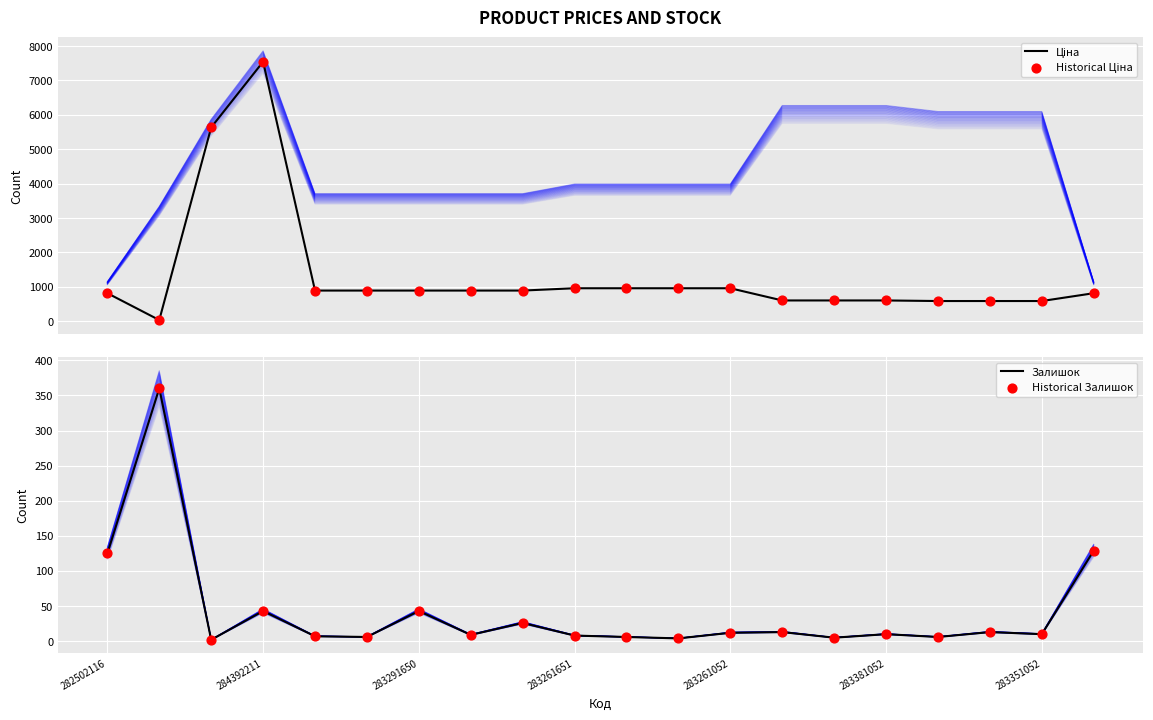

Which series has the widest spread of Y values?

Ціна